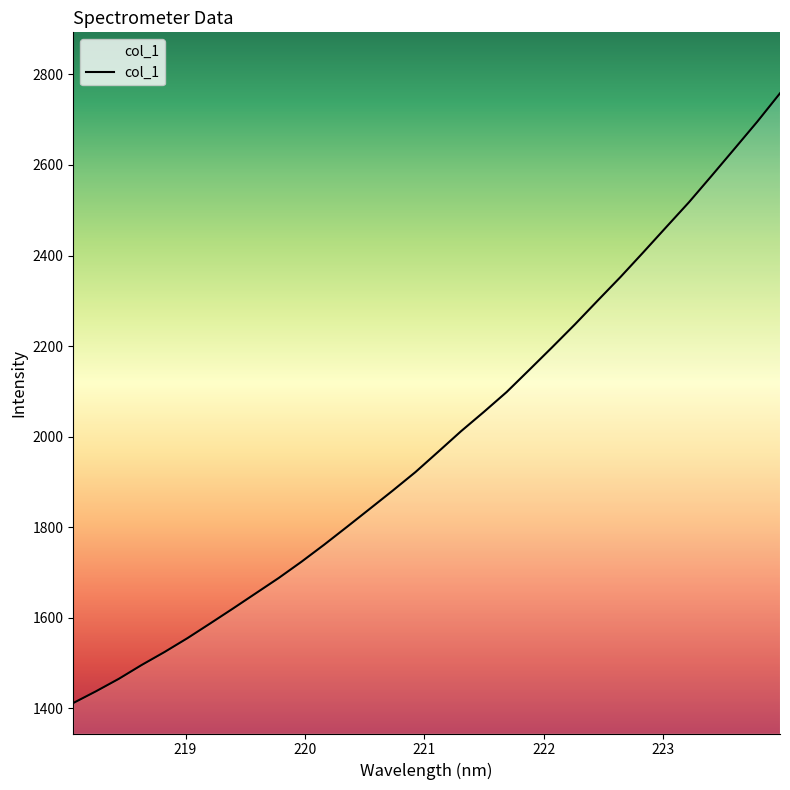

What is the difference between the maximum and minimum values?

1346.3